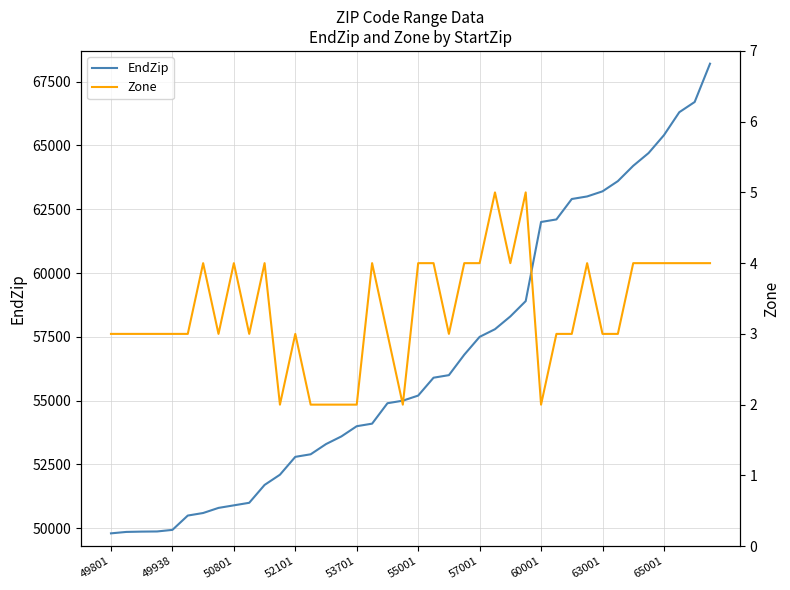

What is the sum of all Zone values?

133